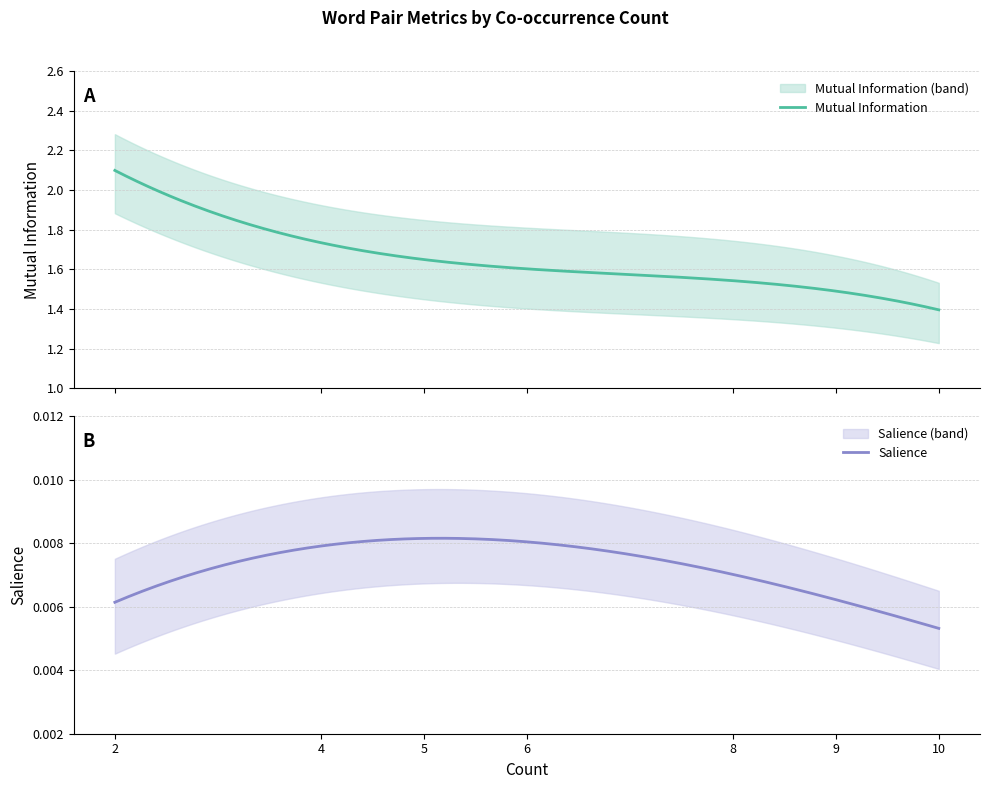

Which label corresponds to the smallest value in the chart?

10